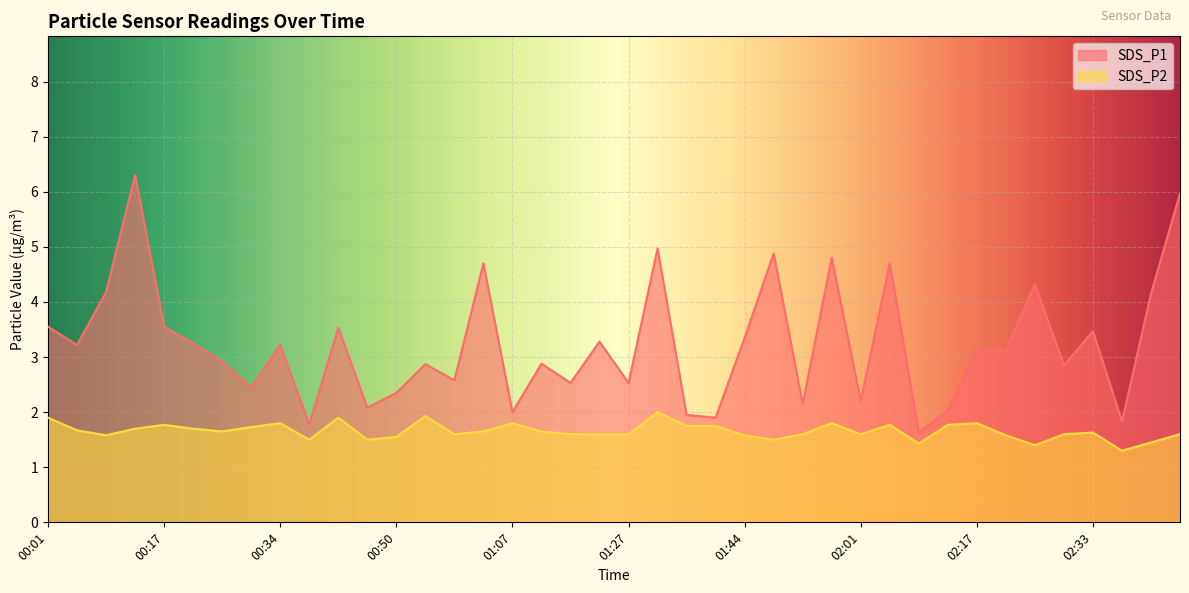

Does the chart display data point markers on the line(s)?

No